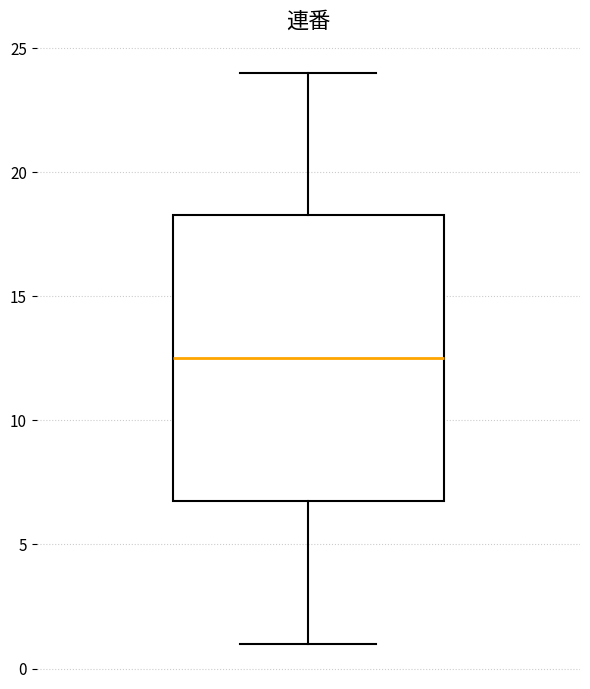

Transcribe this box plot: give where the median line is, the range the box spans, and where the two whiskers end, as read against the y-axis. The values are not printed on the chart, so give them approximately, as read against the axis.

median 12.5, box 7.0 to 18.5, whiskers 1.0 to 24.0